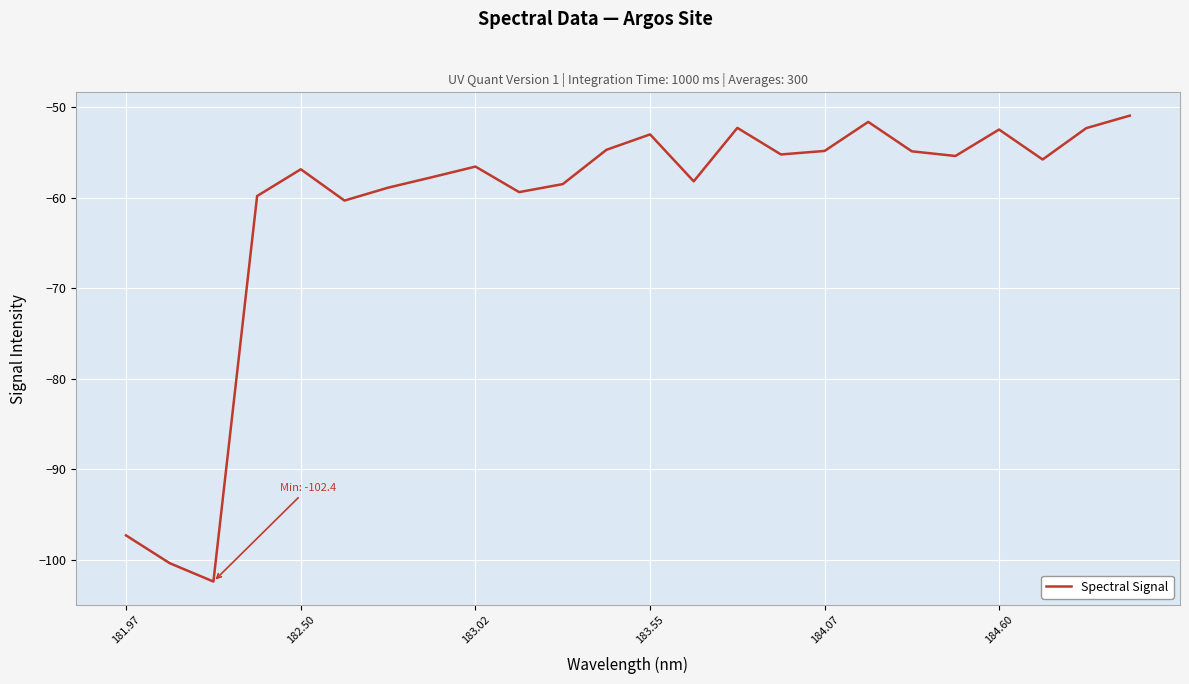

What is the difference between the maximum and minimum values?

51.5